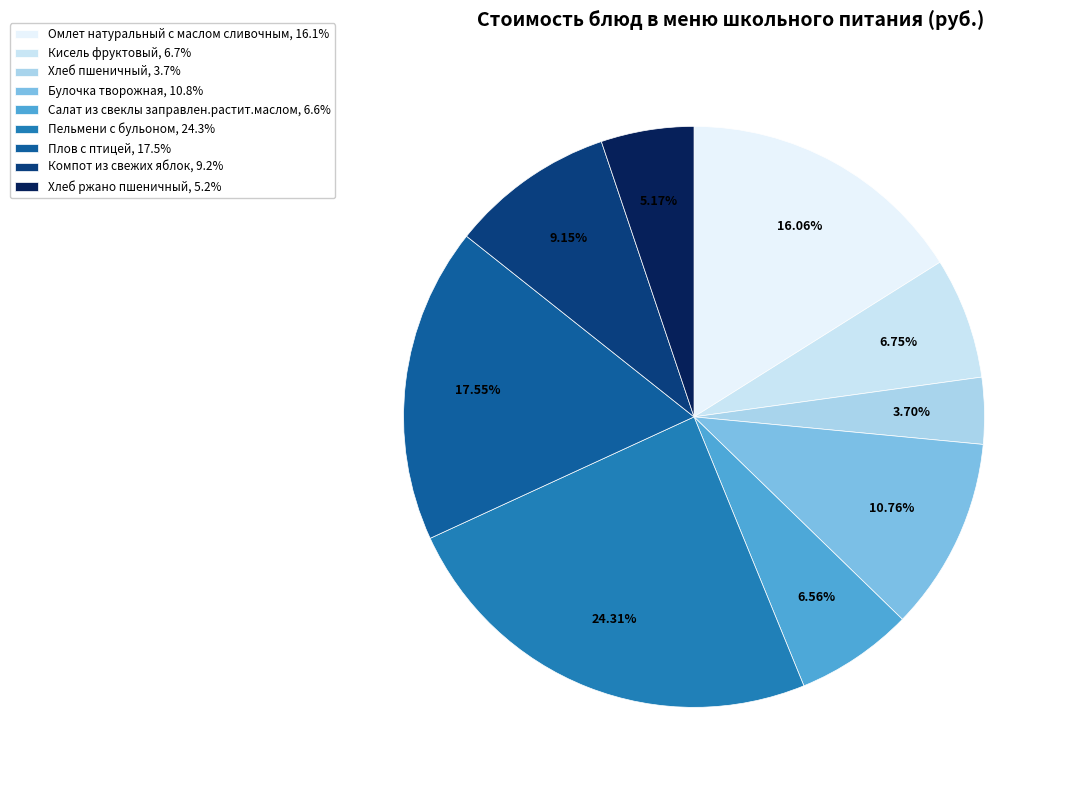

Which category has the biggest portion of the pie?

Пельмени с бульоном